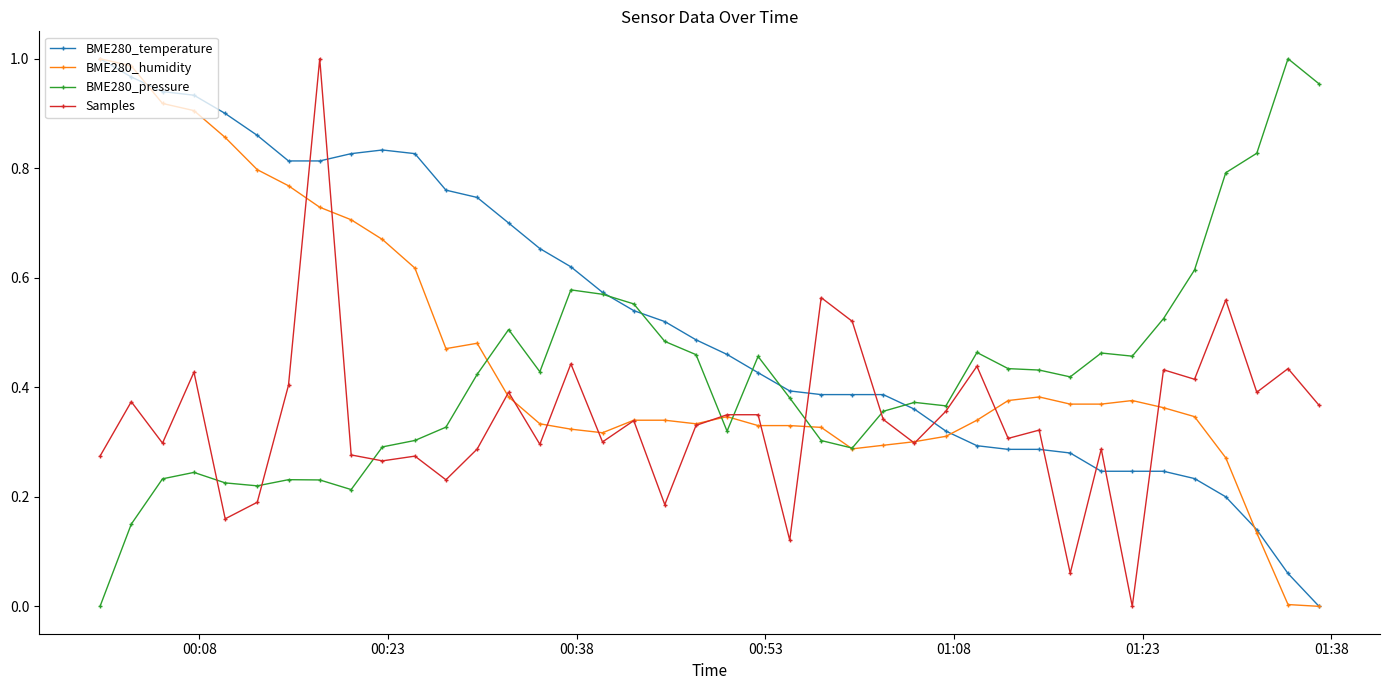

What are all the series names shown in the legend?

BME280_temperature, BME280_humidity, BME280_pressure, Samples